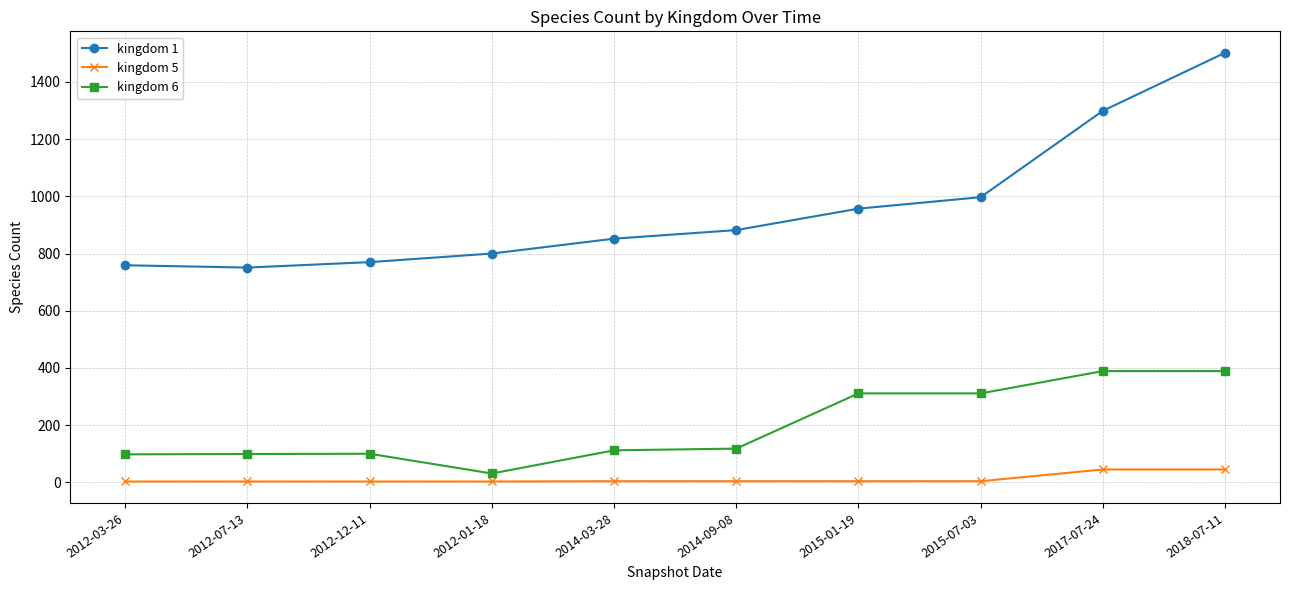

What is the value of the kingdom 1 point at the 3rd from the left?

770